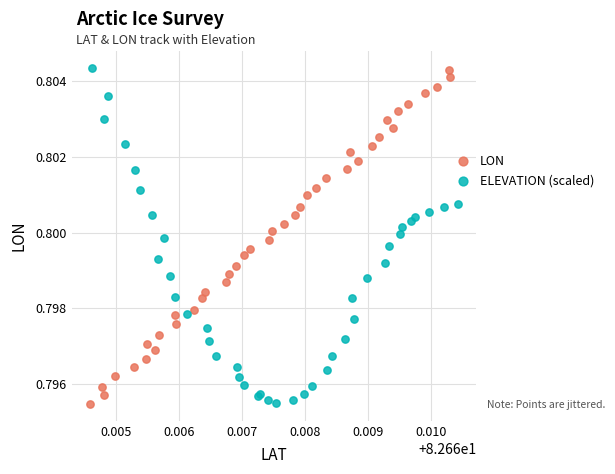

What are all the series names shown in the legend?

LON, ELEVATION (scaled)